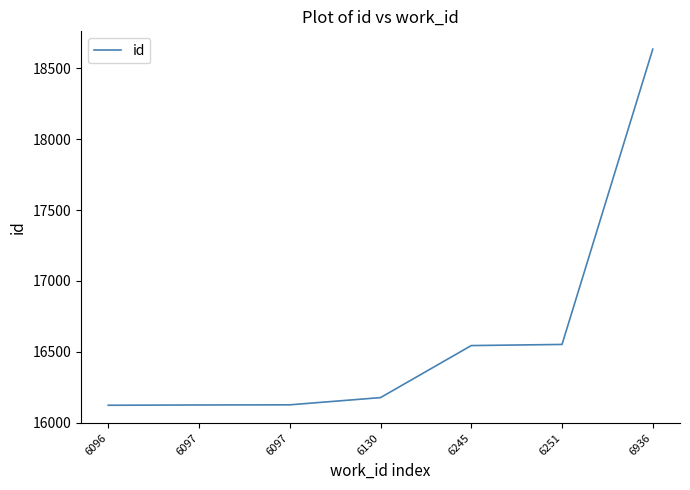

The chart shows a value of 16126 at 6097. True or false?

True